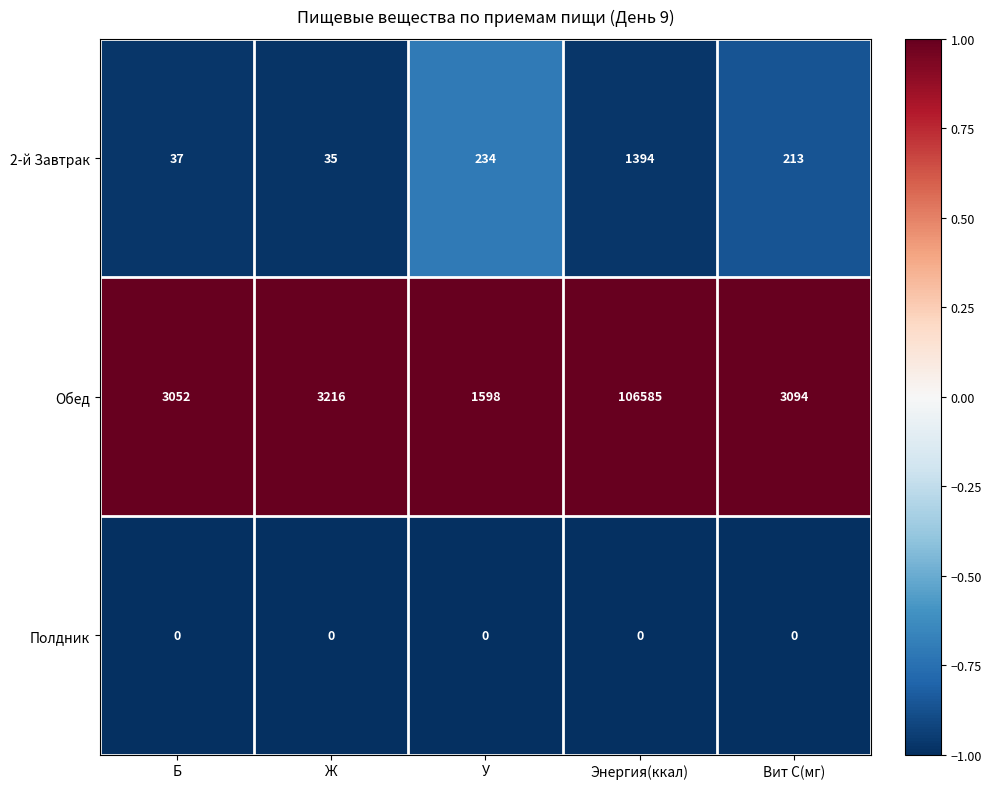

What is the greatest value displayed?

106585